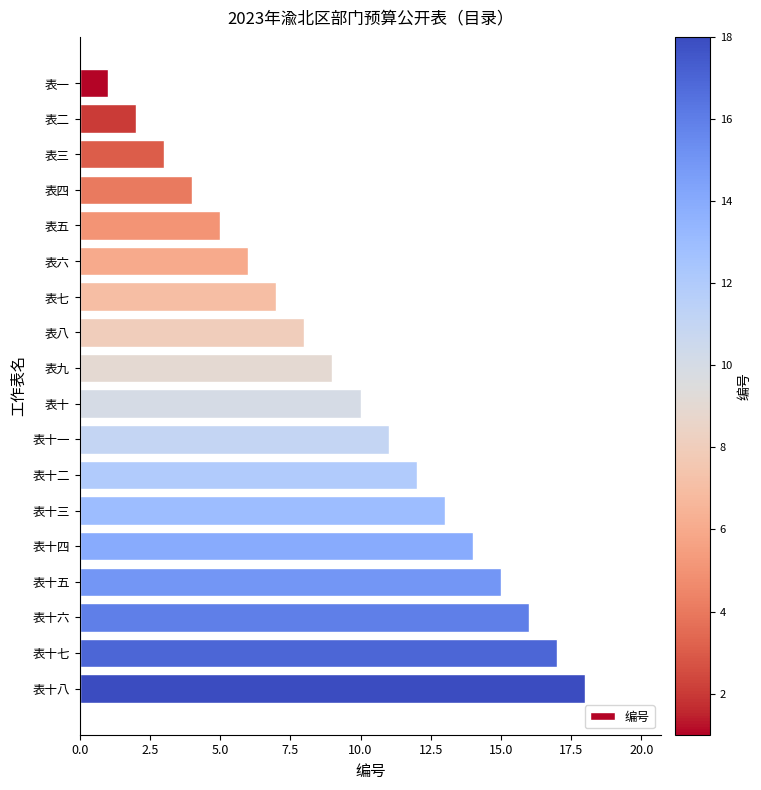

What is the label of the 6th bar from the top?

表六